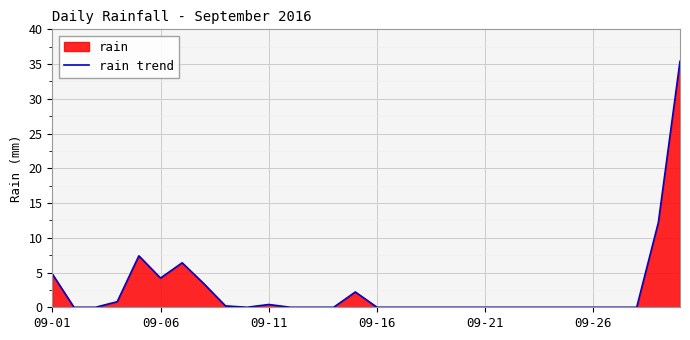

Reading right to left, extract all data points from this chart.

35.4	12.2	0.0	0.0	0.0	0.0	0.0	0.0	0.0	0.0	0.0	0.0	0.0	0.0	0.0	2.2	0.0	0.0	0.0	0.4	0.0	0.2	3.4	6.4	4.2	7.4	0.8	0.0	0.0	4.8